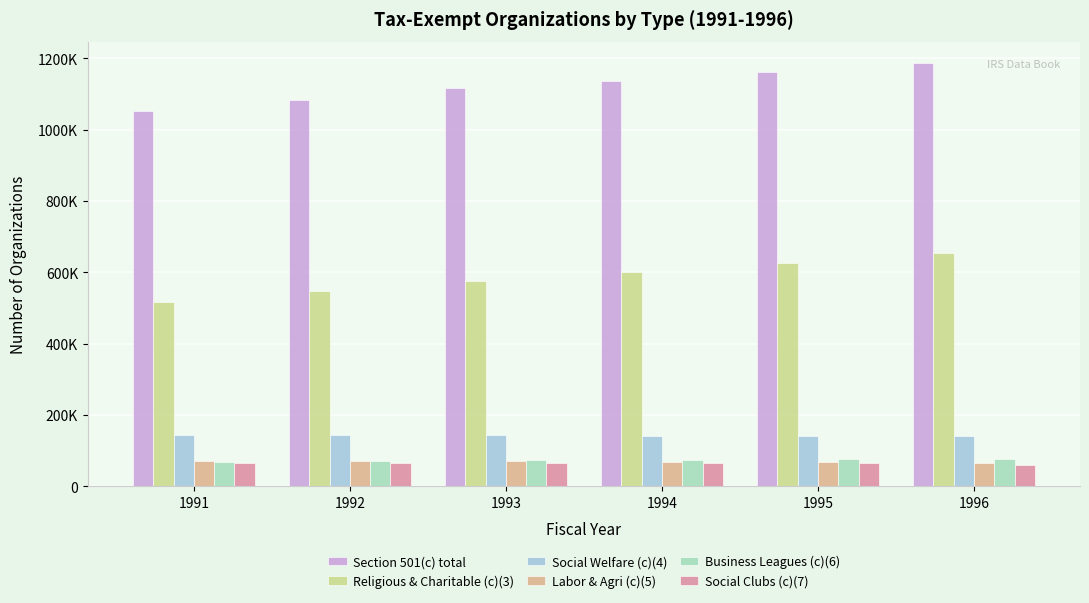

Does the chart contain any negative values?

No